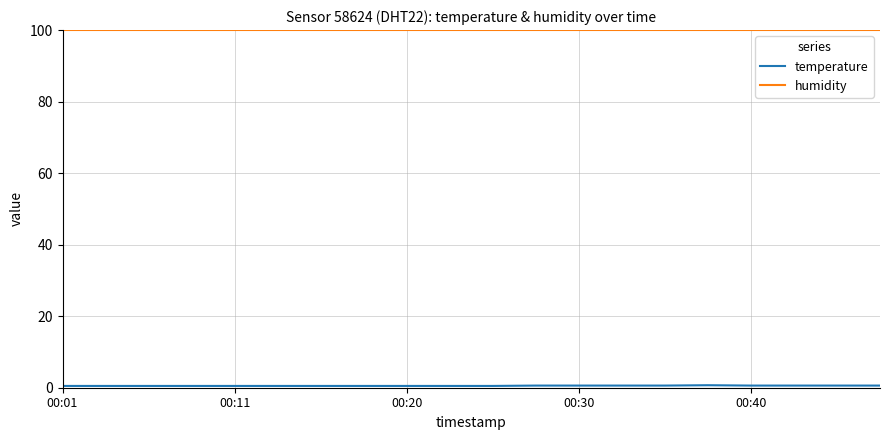

What is the lowest value of the humidity series?

99.9